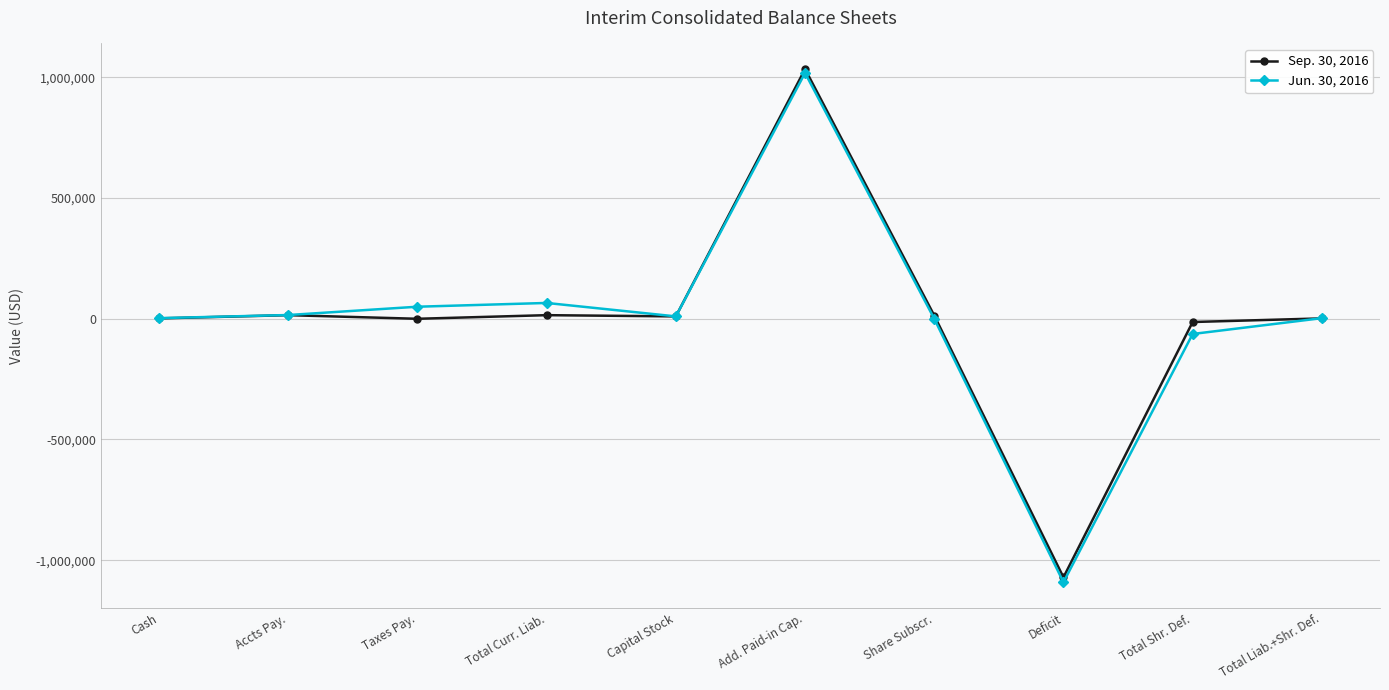

Which series has the widest spread of values?

Jun. 30, 2016